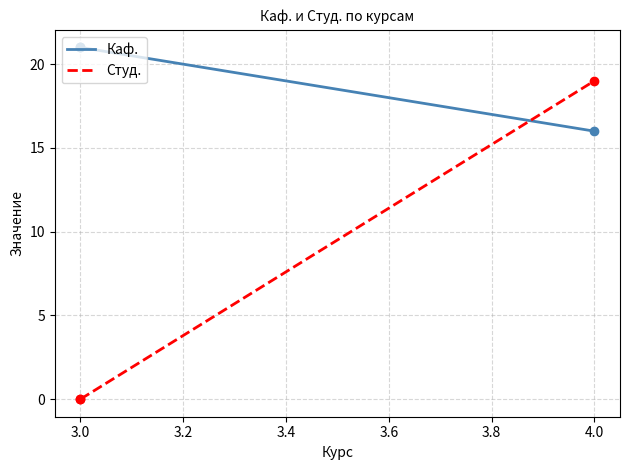

What is the total value across all series at 3.0?

21